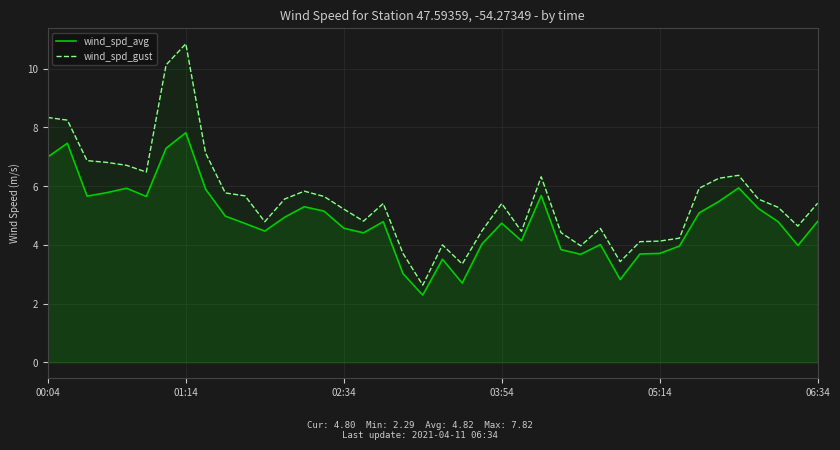

Rank the series at 02:34 from highest to lowest value.

wind_spd_gust, wind_spd_avg